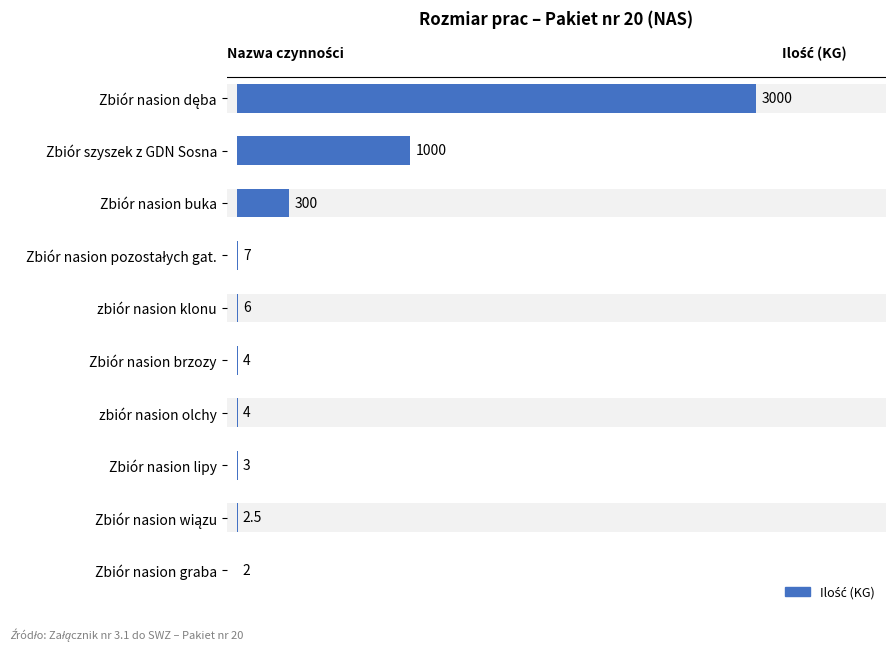

What is the average value?

432.9